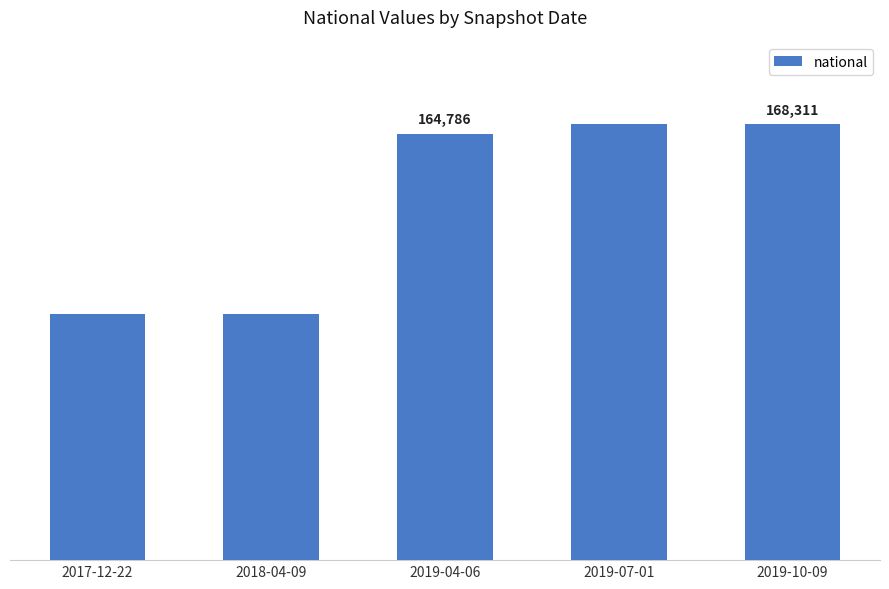

What is the change in value from 2018-04-09 to 2019-10-09?

+73191